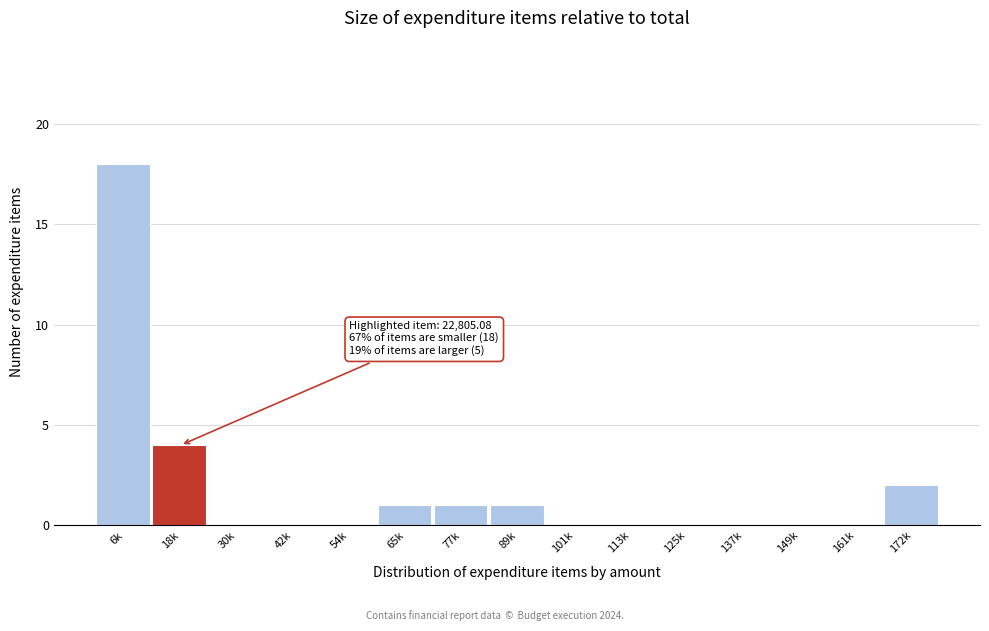

Reading right to left, what are all the values shown in this chart?

172k=2	161k=0	149k=0	137k=0	125k=0	113k=0	101k=0	89k=1	77k=1	65k=1	54k=0	42k=0	30k=0	18k=4	6k=18